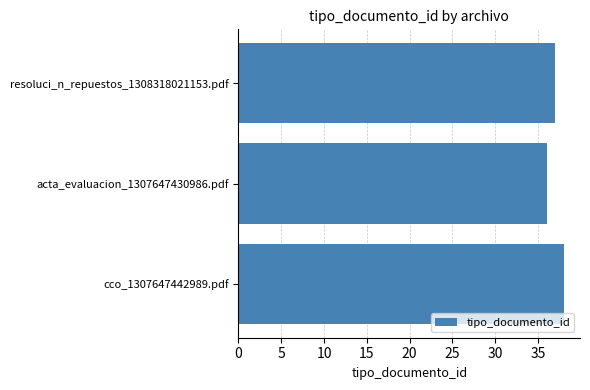

What is the approximate value at resoluci_n_repuestos_1308318021153.pdf?

37